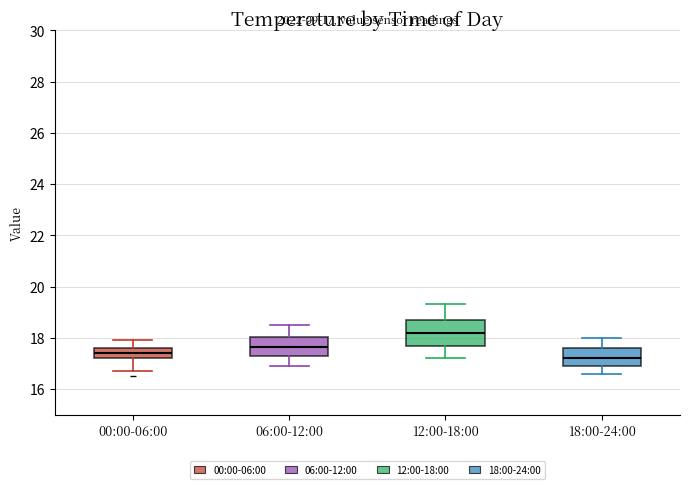

Comparing the boxes themselves (not the whiskers), which one is the tallest?

12:00-18:00